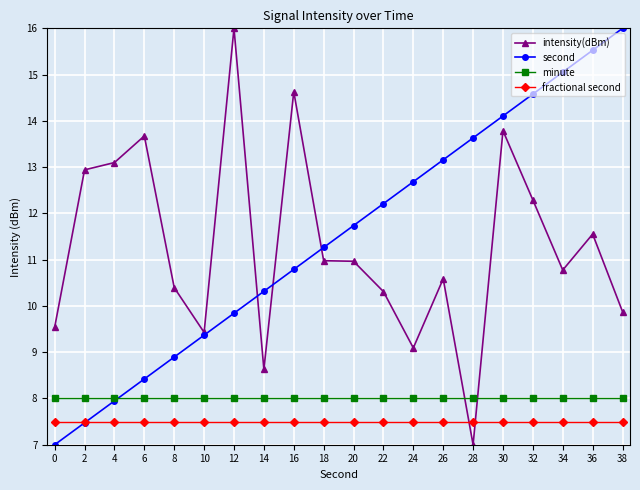

At which label does intensity(dBm) reach its peak?

12